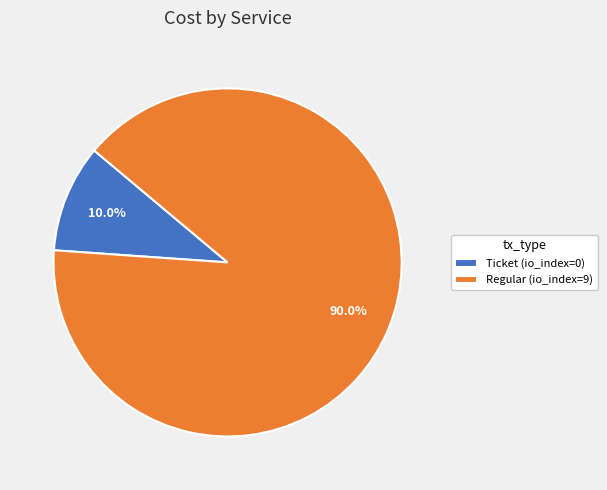

Count the number of slices in the pie.

2